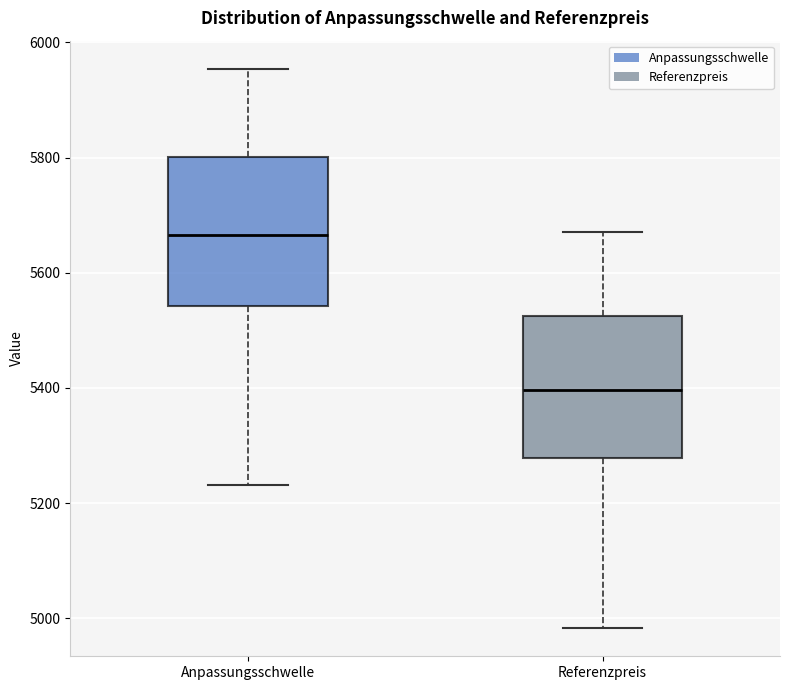

Where is the upper edge of the box for Referenzpreis on the y-axis? The values are not printed on the chart, so give them approximately, as read against the axis.

5520